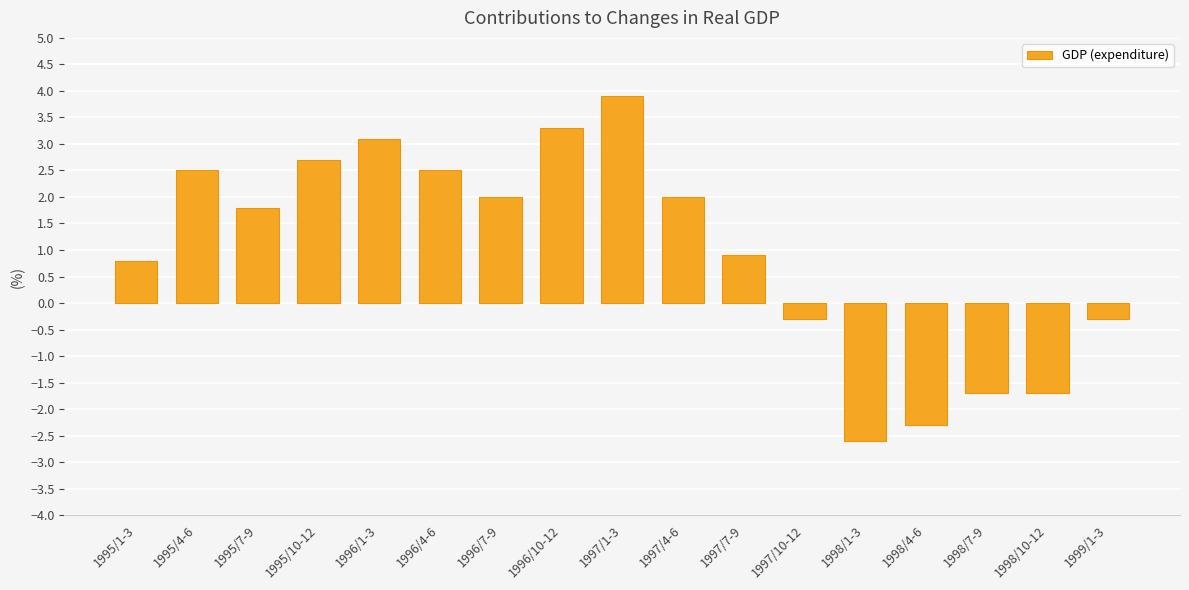

What is the label of the 13th bar from the left?

1998/1-3